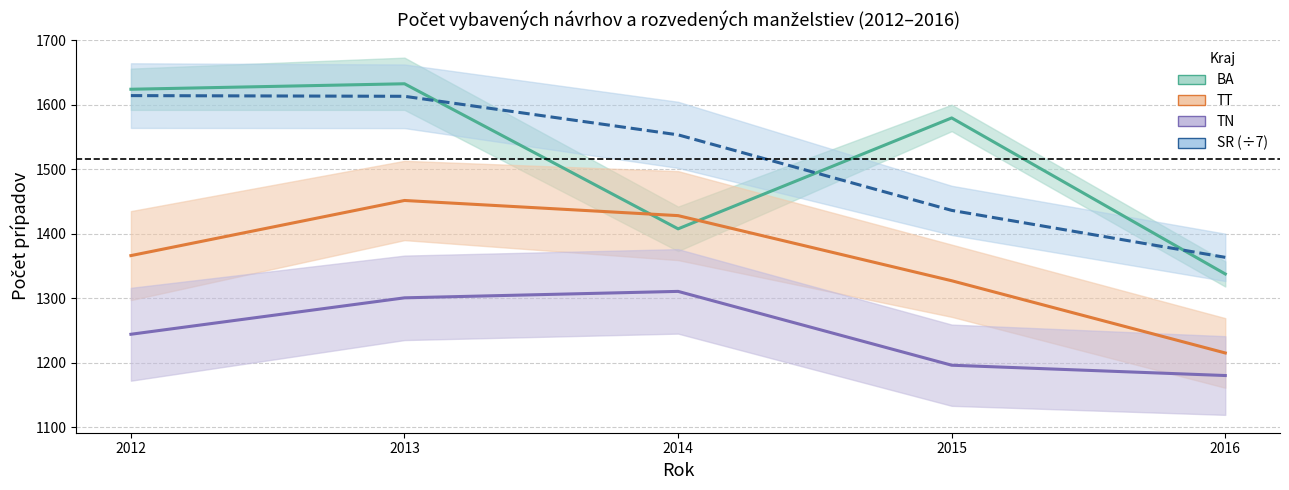

Is it true that SR /7 equals 1436.1 at 2015?

True